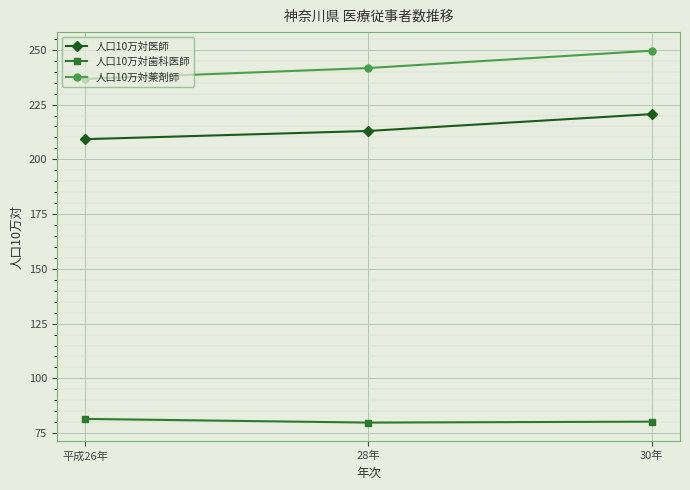

What is the highest value of the 人口10万対医師 series?

220.6